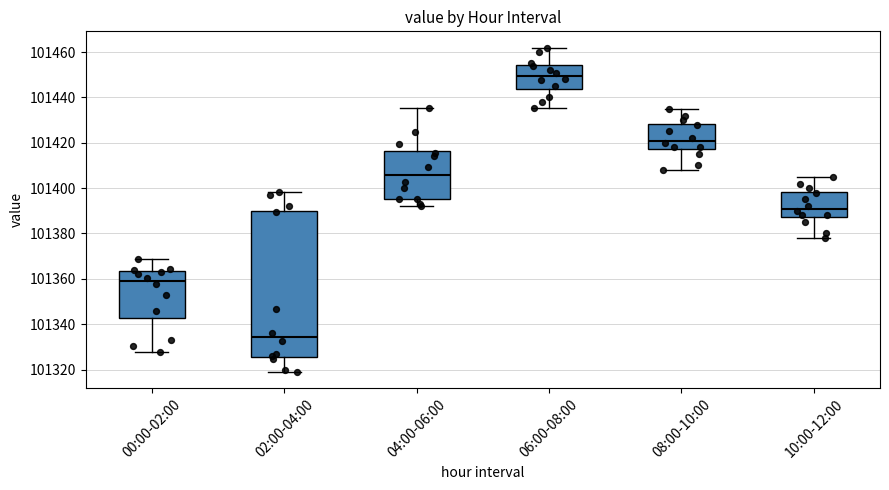

Reading left to right, transcribe this box plot: for each box, give where its median line is, the range the box spans, and where its two whiskers end, as read against the y-axis. The values are not printed on the chart, so give them approximately, as read against the axis.

00:00-02:00: median 101358, box 101342 to 101364, whiskers 101328 to 101368
02:00-04:00: median 101334, box 101326 to 101390, whiskers 101318 to 101398
04:00-06:00: median 101406, box 101396 to 101416, whiskers 101392 to 101436
06:00-08:00: median 101450, box 101444 to 101454, whiskers 101436 to 101462
08:00-10:00: median 101422, box 101418 to 101428, whiskers 101408 to 101436
10:00-12:00: median 101392, box 101388 to 101398, whiskers 101378 to 101406